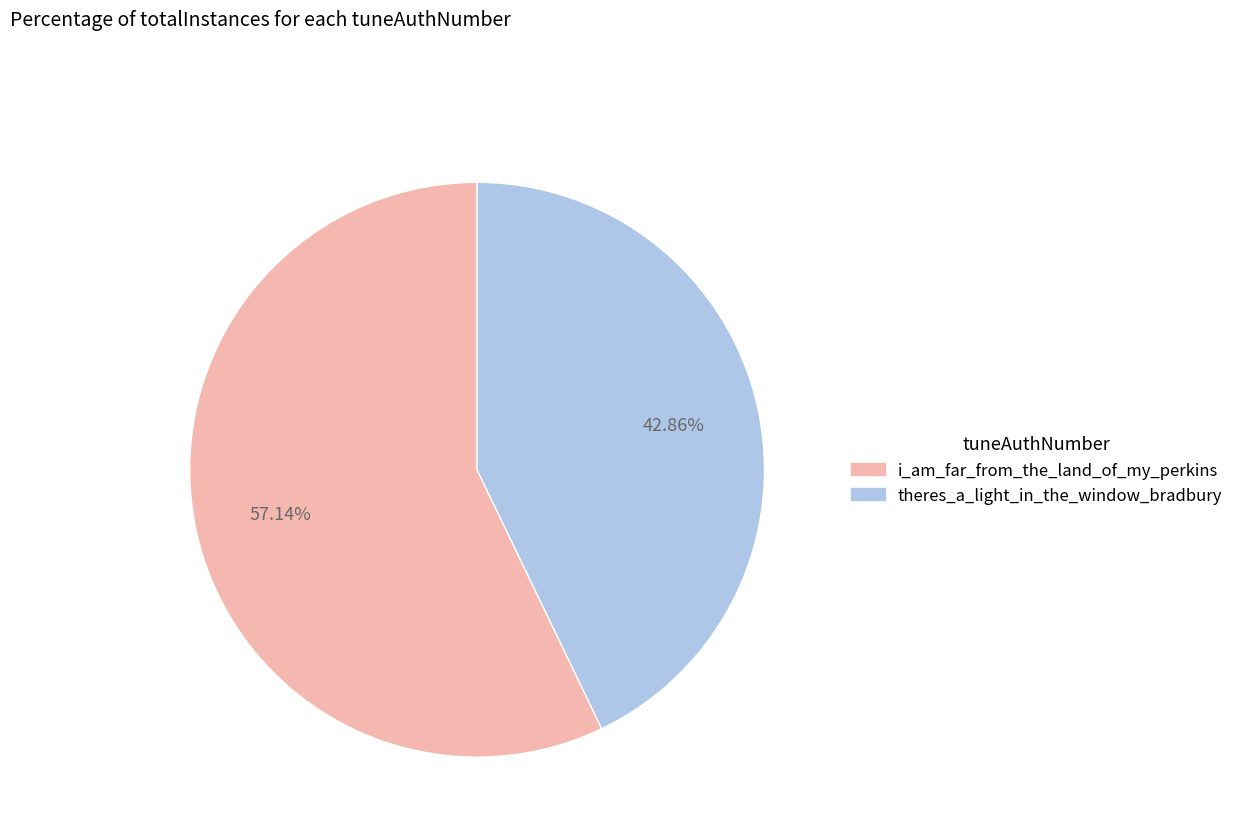

To the nearest percent, what is the difference between the theres_a_light_in_the_window_bradbury and i_am_far_from_the_land_of_my_perkins slice percentages?

14%